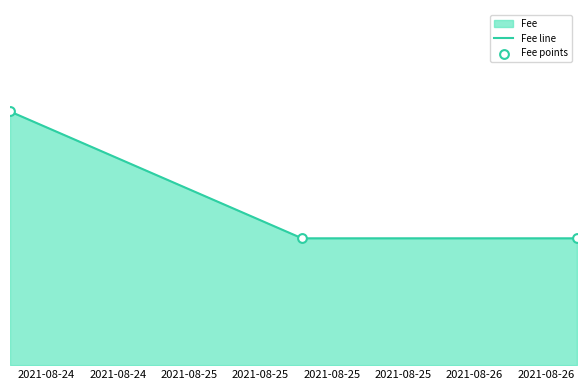

Which series has the widest spread of Y values?

Fee line